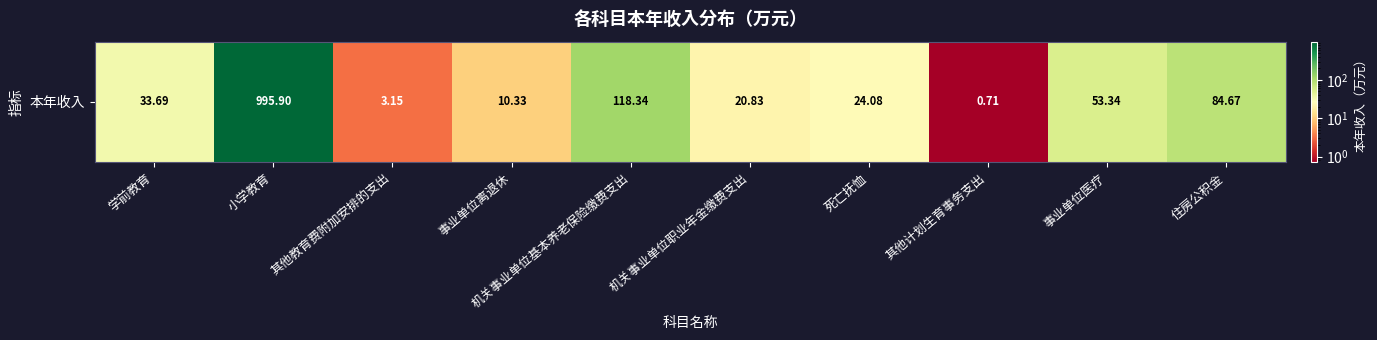

Is it true that the value at 事业单位离退休 is 10.3?

True